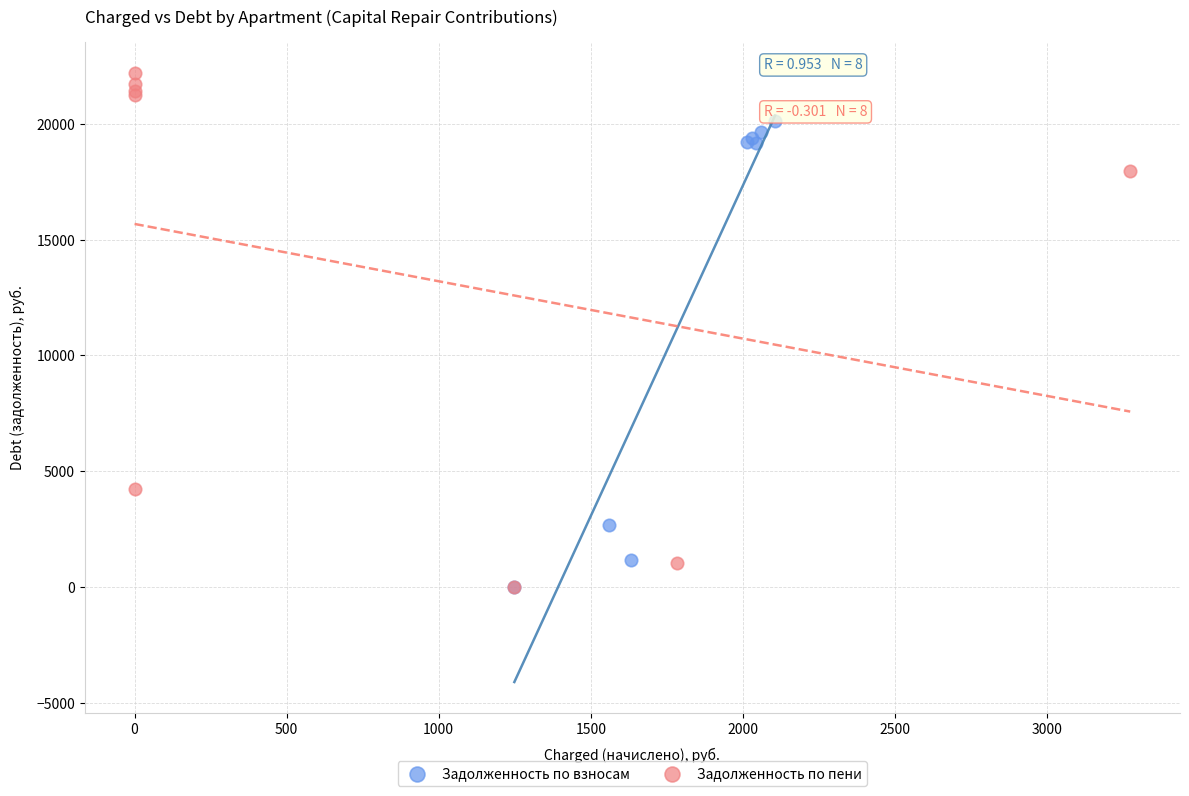

Which series contains the highest Y value?

Задолженность по пени